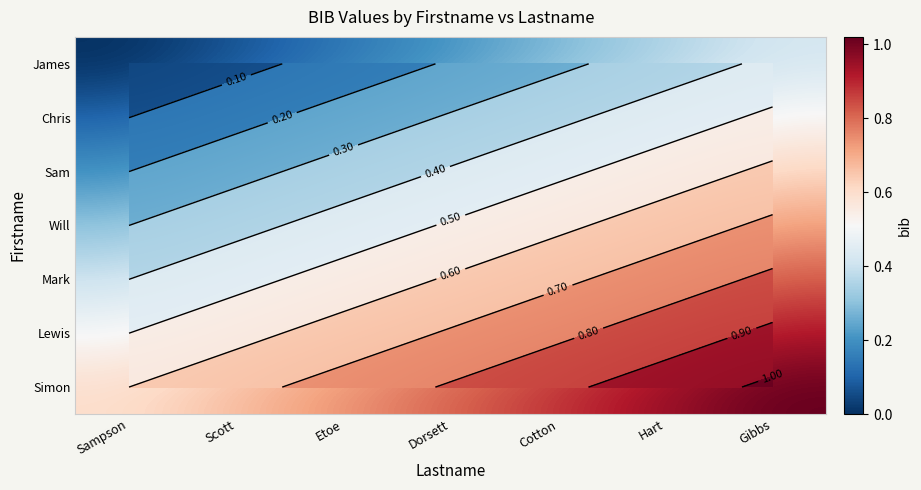

Rank the categories by Chris value from highest to lowest.

Gibbs, Hart, Cotton, Dorsett, Etoe, Scott, Sampson